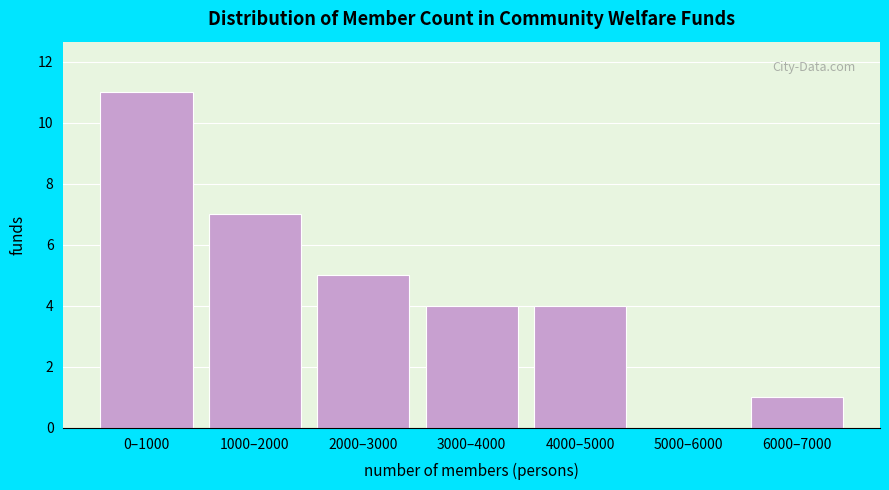

Reading right to left, extract all data points from this chart.

6000–7000=1	5000–6000=0	4000–5000=4	3000–4000=4	2000–3000=5	1000–2000=7	0–1000=11